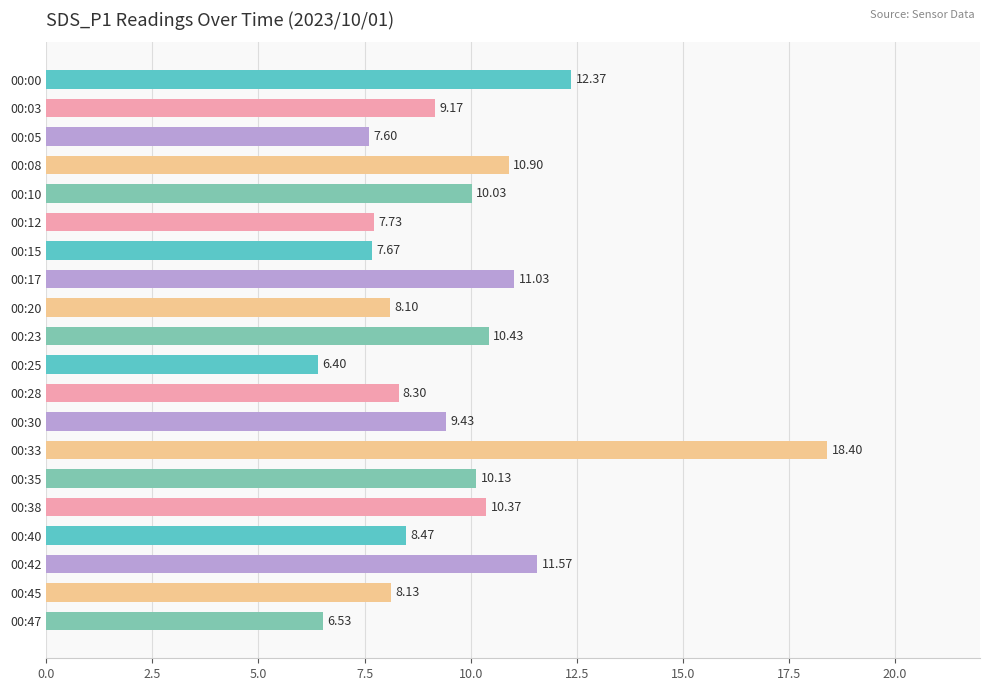

Approximately how many times larger is the value at 00:40 compared to 00:03?

0.9